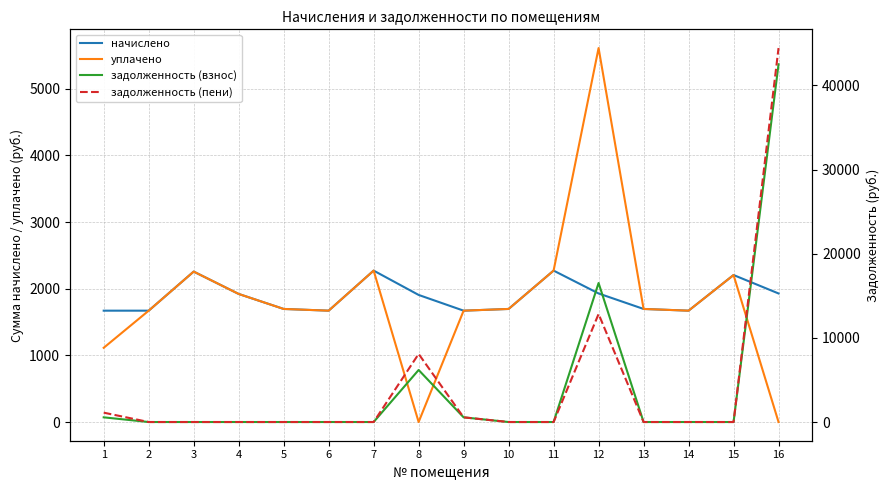

True or false: начислено has more than 1 points higher than both neighbors.

True